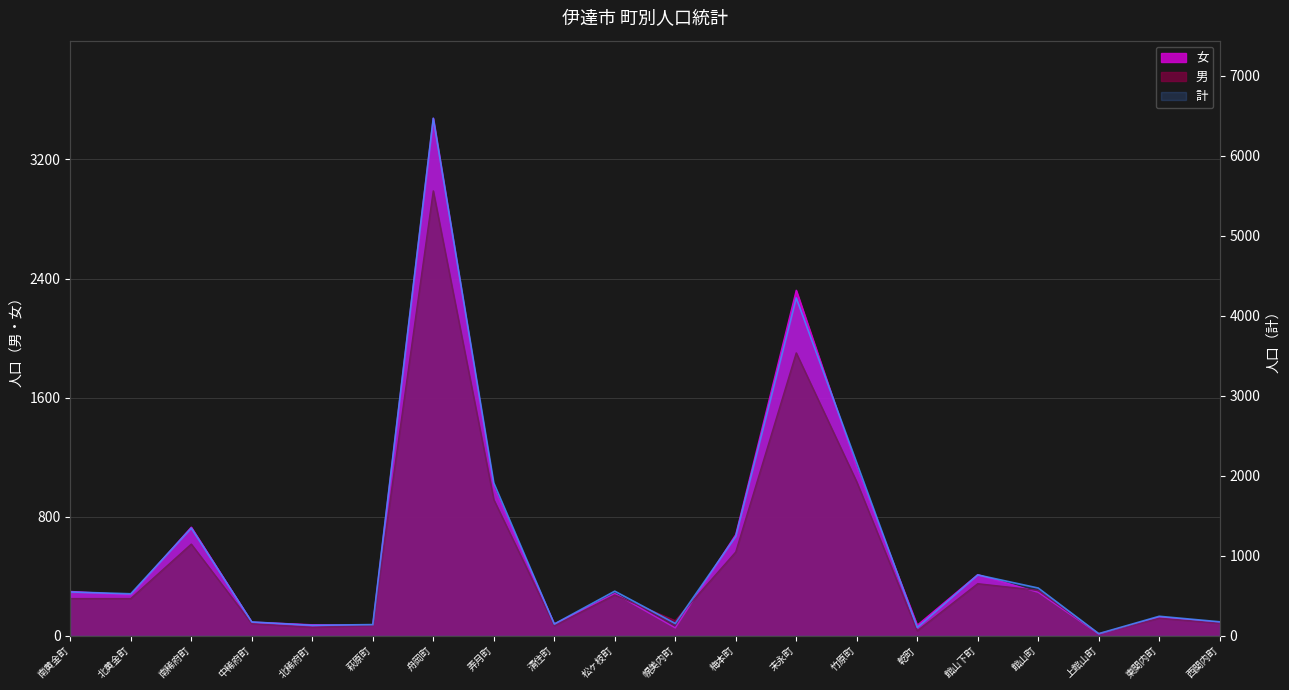

What is the difference between the highest and lowest values at 館山町?

304